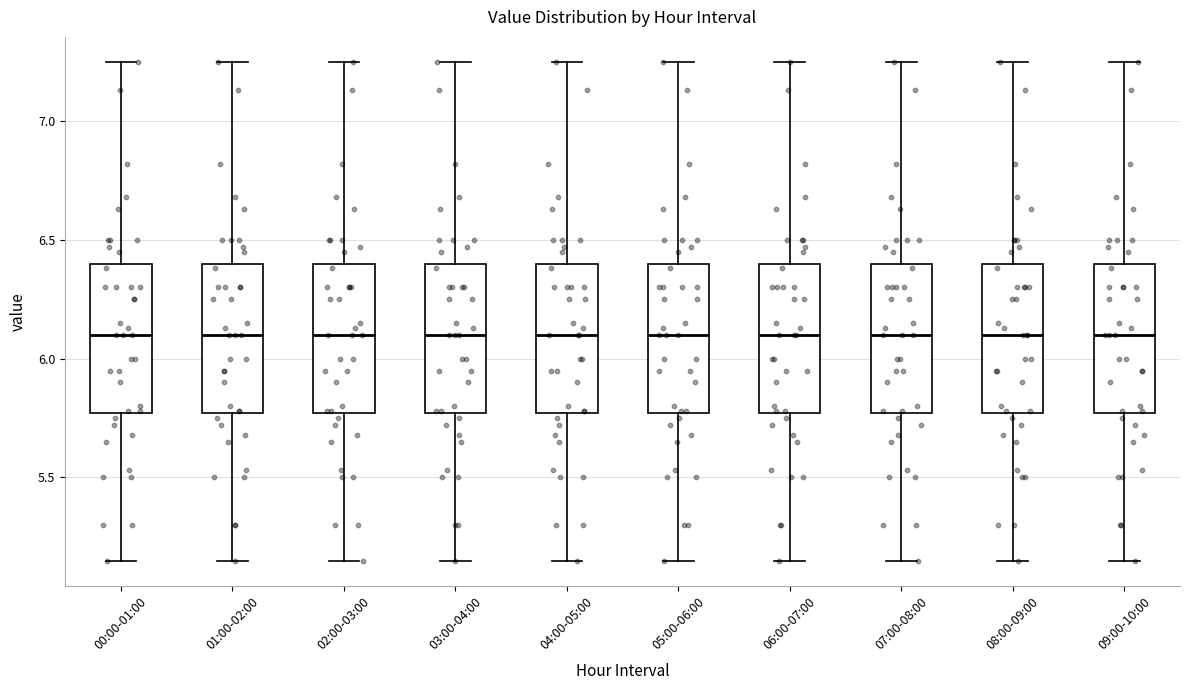

Reading left to right, read every box against the y-axis: the position of its median line, the range the box covers, and the ends of its whiskers. The values are not printed on the chart, so give them approximately, as read against the axis.

00:00-01:00: median 6.10, box 5.75 to 6.40, whiskers 5.15 to 7.25
01:00-02:00: median 6.10, box 5.75 to 6.40, whiskers 5.15 to 7.25
02:00-03:00: median 6.10, box 5.75 to 6.40, whiskers 5.15 to 7.25
03:00-04:00: median 6.10, box 5.75 to 6.40, whiskers 5.15 to 7.25
04:00-05:00: median 6.10, box 5.75 to 6.40, whiskers 5.15 to 7.25
05:00-06:00: median 6.10, box 5.75 to 6.40, whiskers 5.15 to 7.25
06:00-07:00: median 6.10, box 5.75 to 6.40, whiskers 5.15 to 7.25
07:00-08:00: median 6.10, box 5.75 to 6.40, whiskers 5.15 to 7.25
08:00-09:00: median 6.10, box 5.75 to 6.40, whiskers 5.15 to 7.25
09:00-10:00: median 6.10, box 5.75 to 6.40, whiskers 5.15 to 7.25